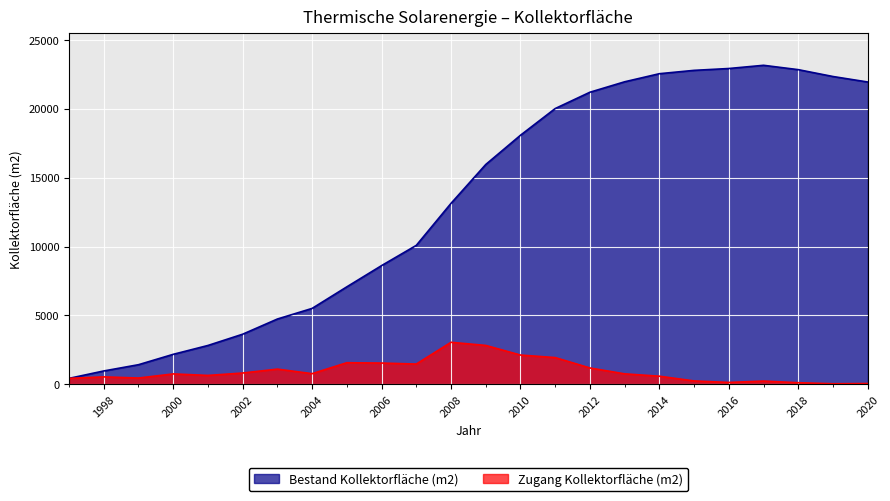

Does the chart display data point markers on the line(s)?

No